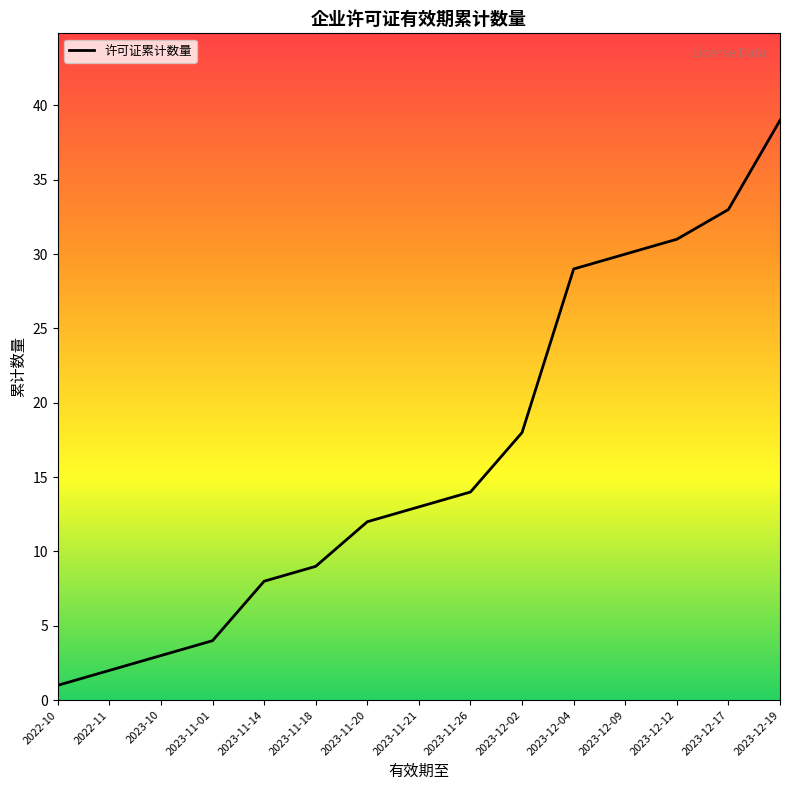

What is the minimum value shown in the chart?

1